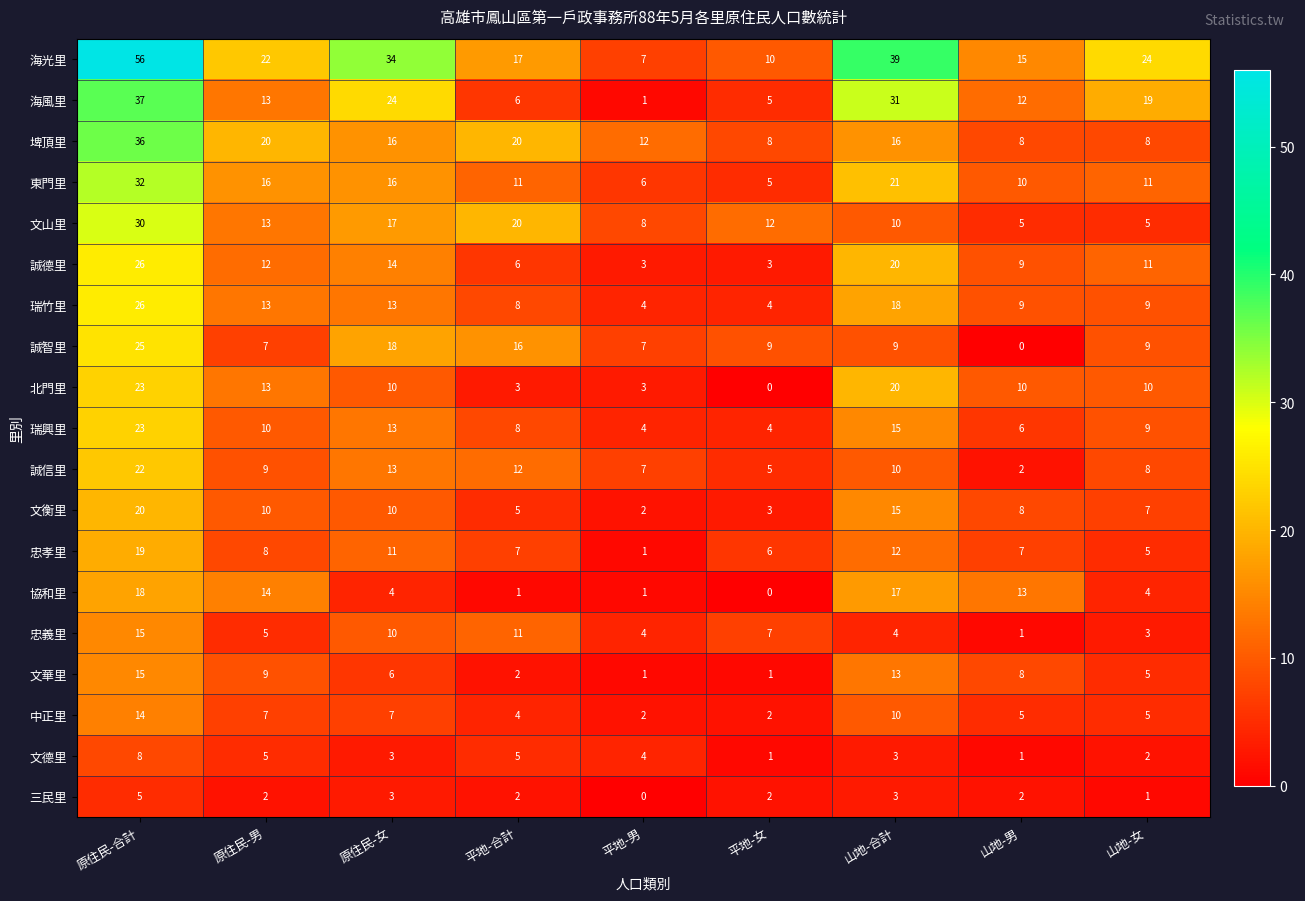

Read the 忠孝里 value at 山地-男, to the nearest 5.

5